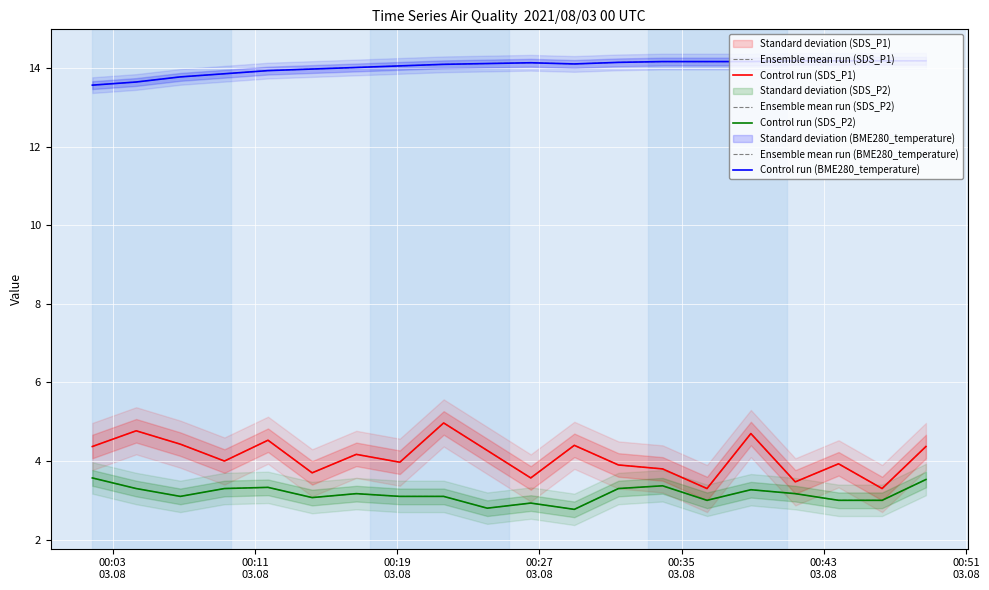

Is this an area chart (filled region under the line)?

No